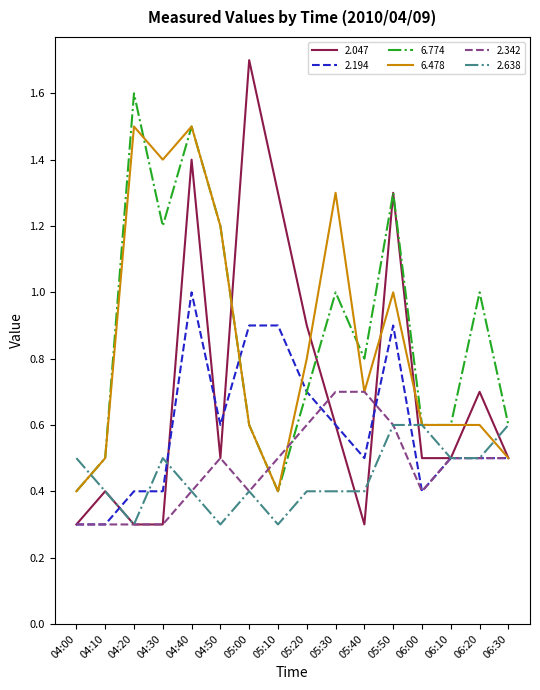

Count the 2.194 values in the range 0 to 1.

16